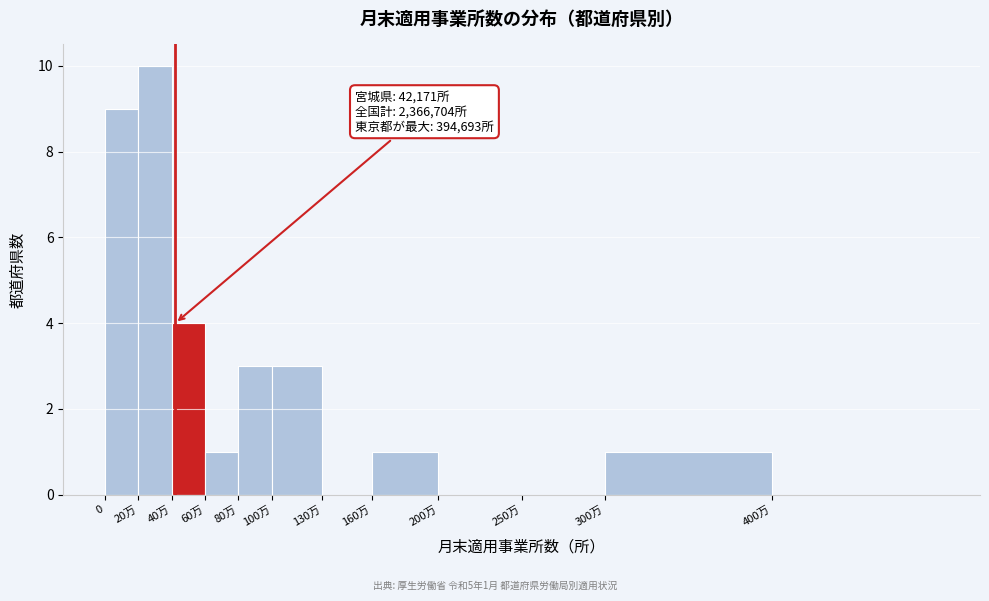

Reading left to right, transcribe all the data shown in this chart.

0=9	20万=10	40万=4	60万=1	80万=3	100万=3	130万=0	160万=1	200万=0	250万=0	300万=1	400万=0